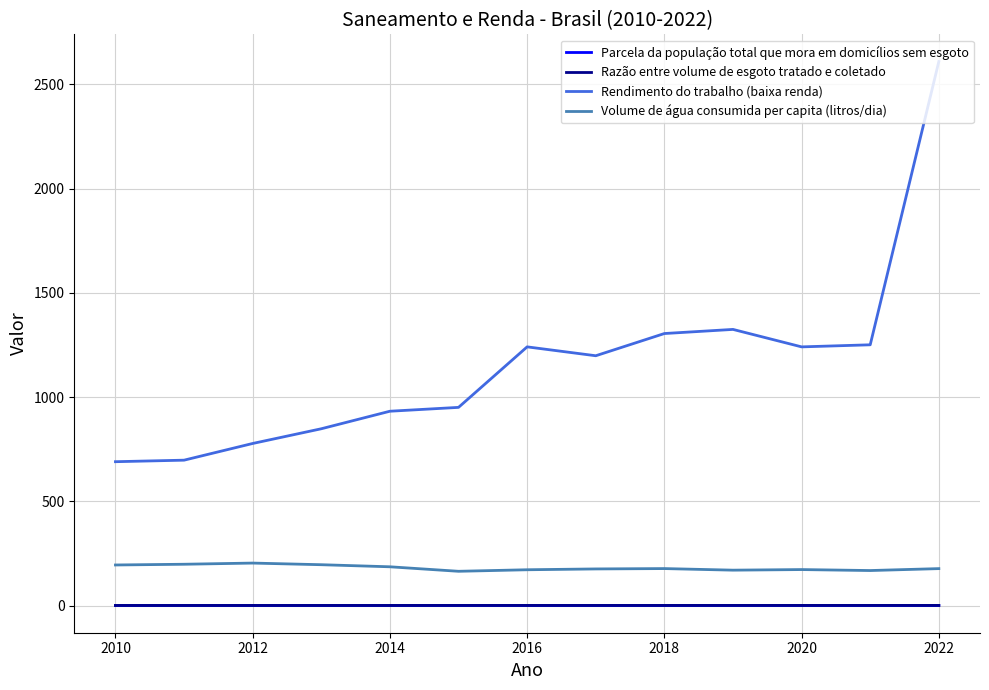

True or false: Parcela da população total que mora em domicílios sem esgoto and Rendimento do trabalho (baixa renda) cross at least once.

False